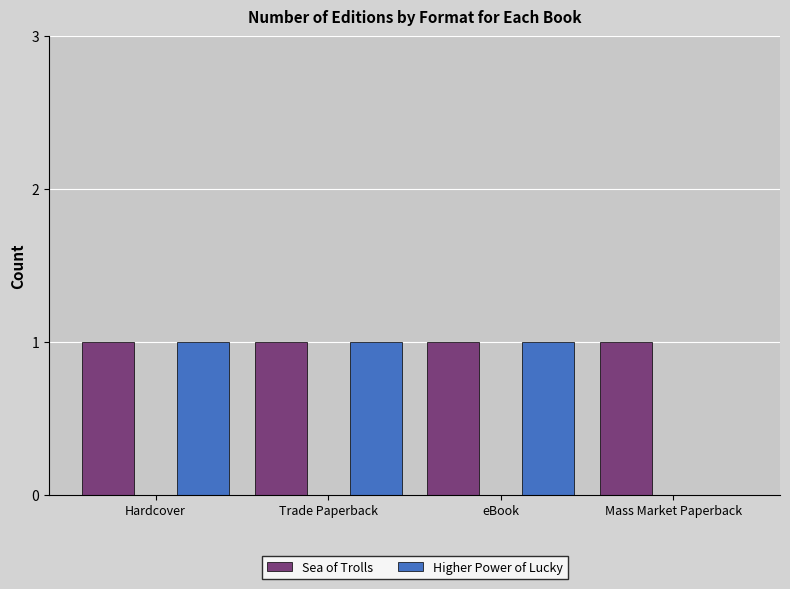

Is the value of Sea of Trolls at Mass Market Paperback greater than the value of Higher Power of Lucky at Mass Market Paperback?

Yes